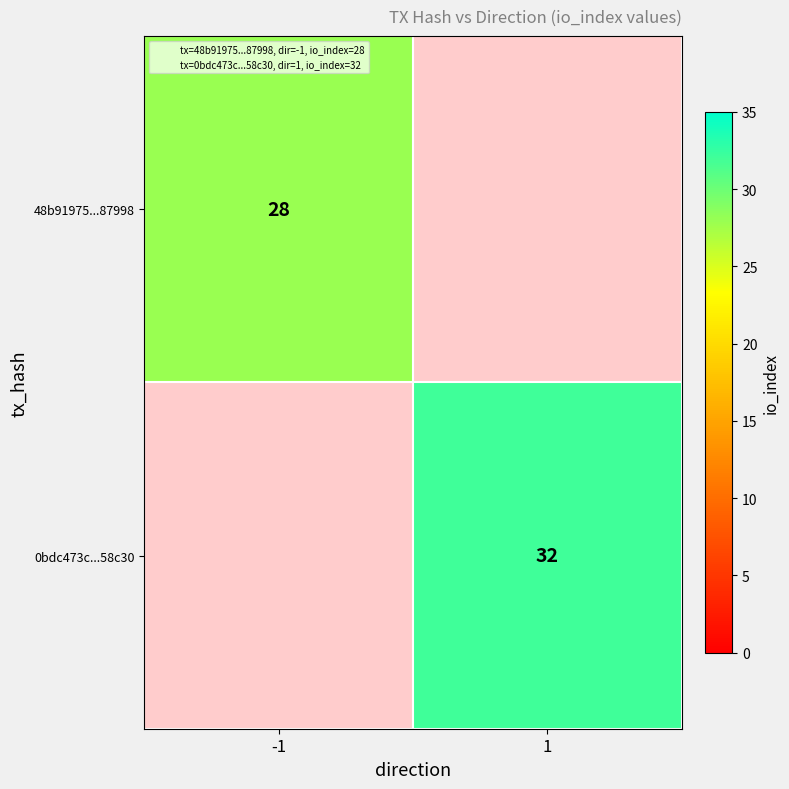

Is the value of 48b91975...87998 at -1 greater than the value of 0bdc473c...58c30 at -1?

No